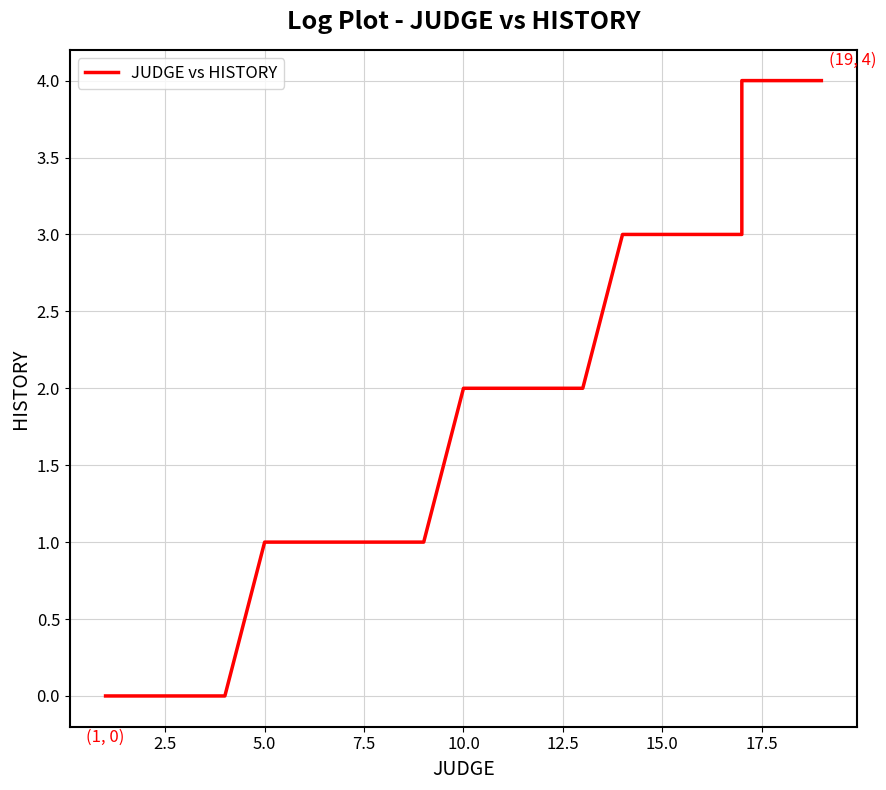

Reading left to right, list all the values displayed in this chart.

0	0	0	0	1	1	1	1	1	2	2	2	2	3	3	3	3	4	4	4